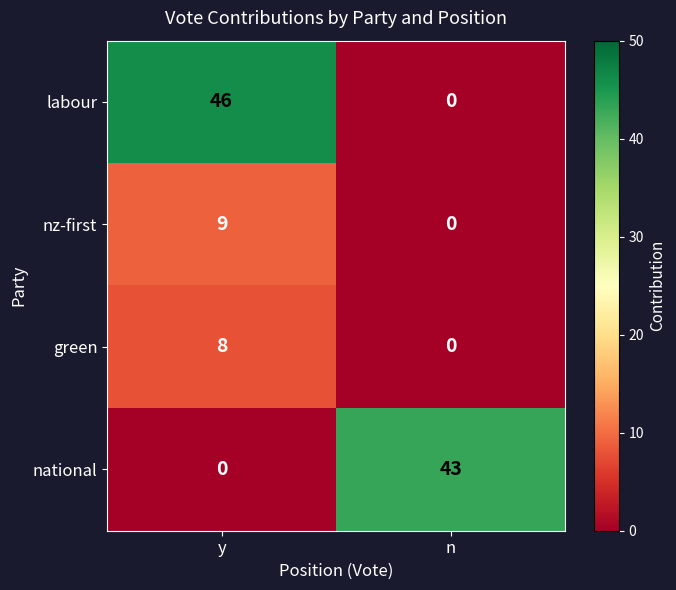

Reading right to left, list all the values displayed in this chart.

labour: n=0	y=46
nz-first: n=0	y=9
green: n=0	y=8
national: n=43	y=0